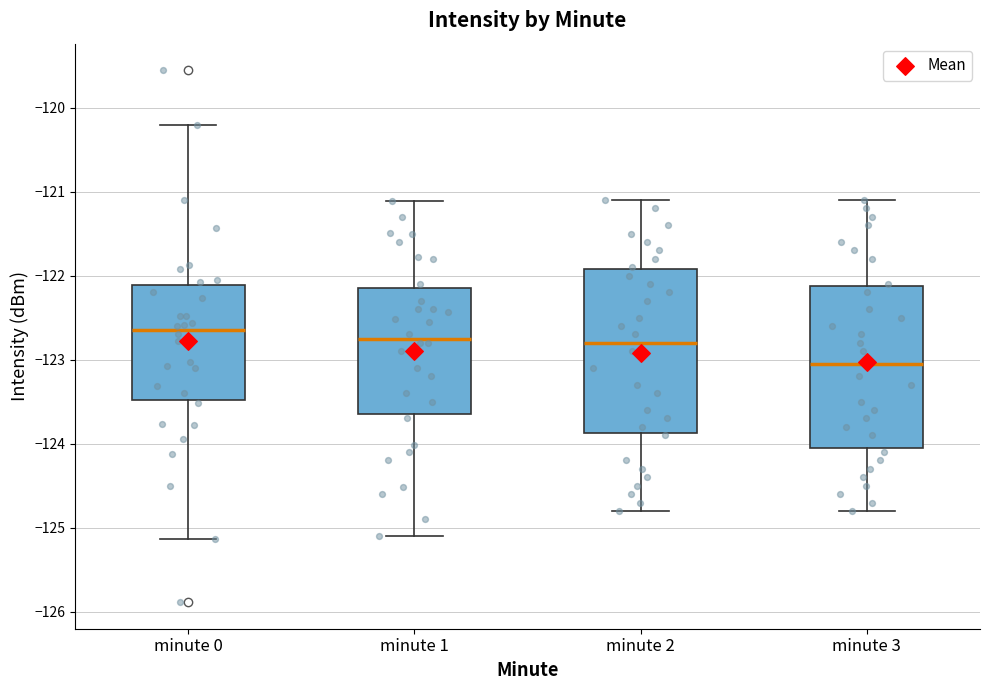

Reading left to right, transcribe this box plot: for each box, give where its median line is, the range the box spans, and where its two whiskers end, as read against the y-axis. The values are not printed on the chart, so give them approximately, as read against the axis.

minute 0: median -122.6, box -123.5 to -122.1, whiskers -125.1 to -120.2
minute 1: median -122.7, box -123.6 to -122.1, whiskers -125.1 to -121.1
minute 2: median -122.8, box -123.9 to -121.9, whiskers -124.8 to -121.1
minute 3: median -123.0, box -124.0 to -122.1, whiskers -124.8 to -121.1